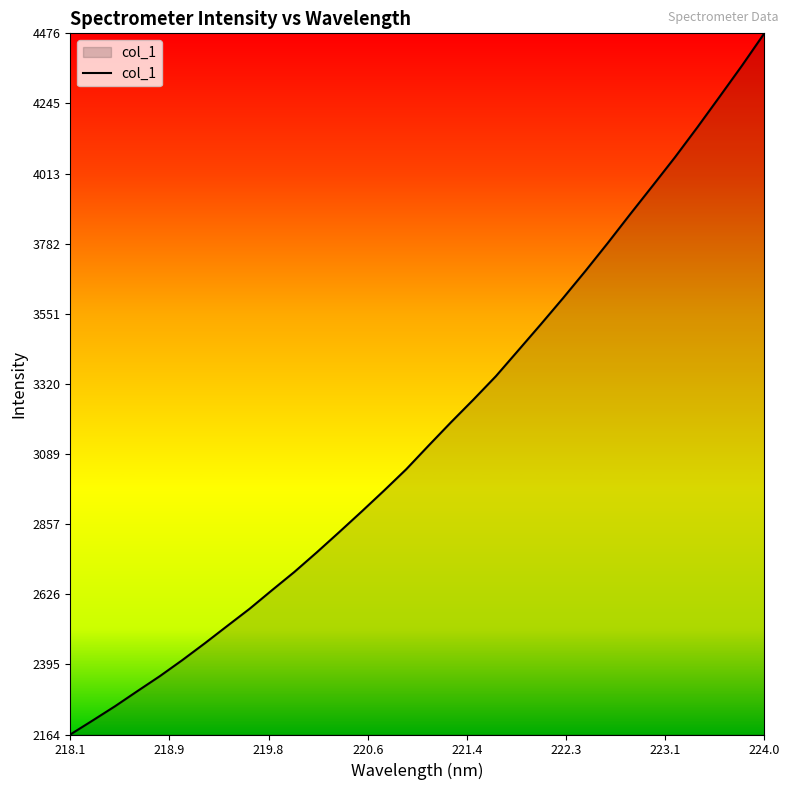

What is the difference between the maximum and minimum values?

2312.3